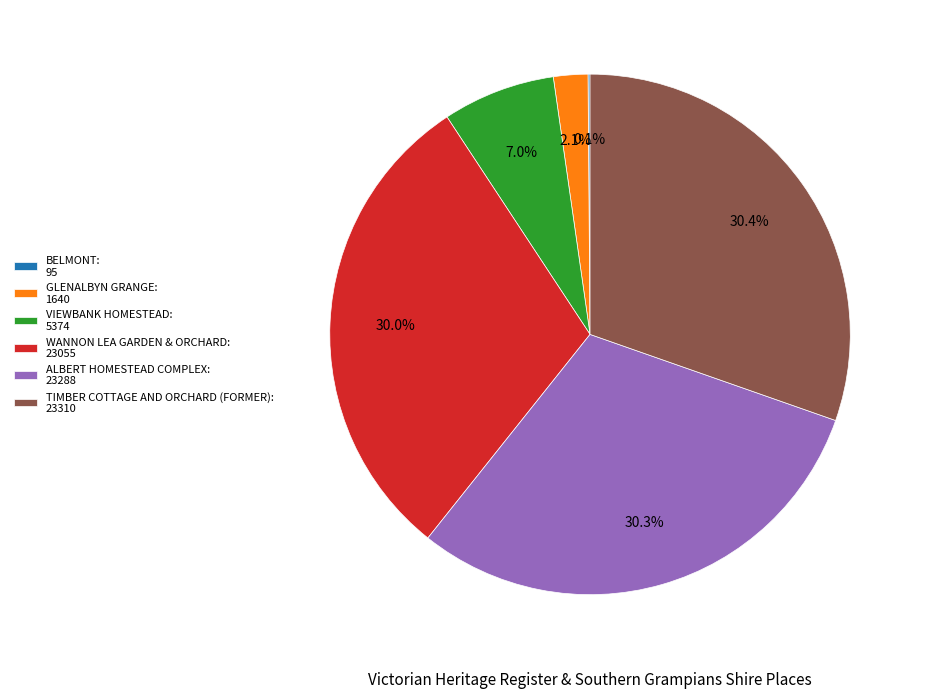

Is it true that GLENALBYN GRANGE is 2% of the pie?

True